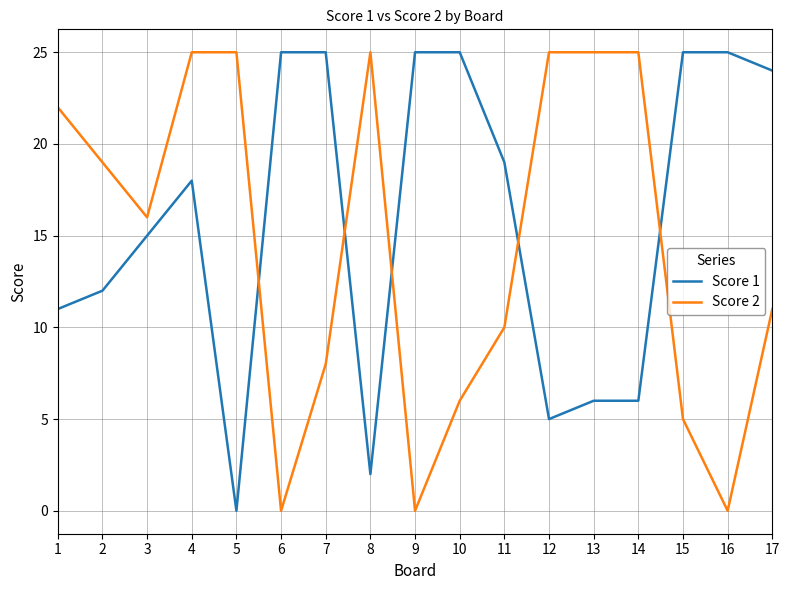

Which series changed the most between 5 and 7?

Score 1